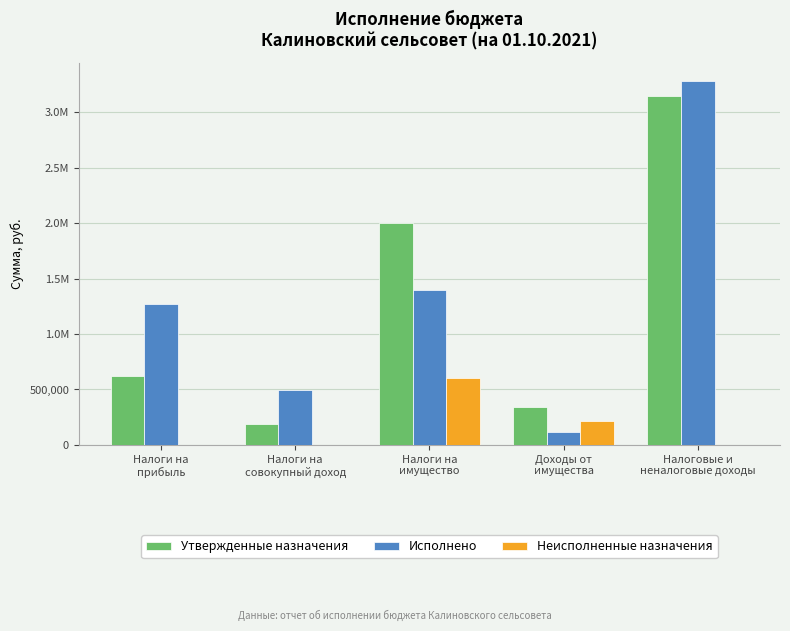

What are all the series names shown in the legend?

Утвержденные назначения, Исполнено, Неисполненные назначения